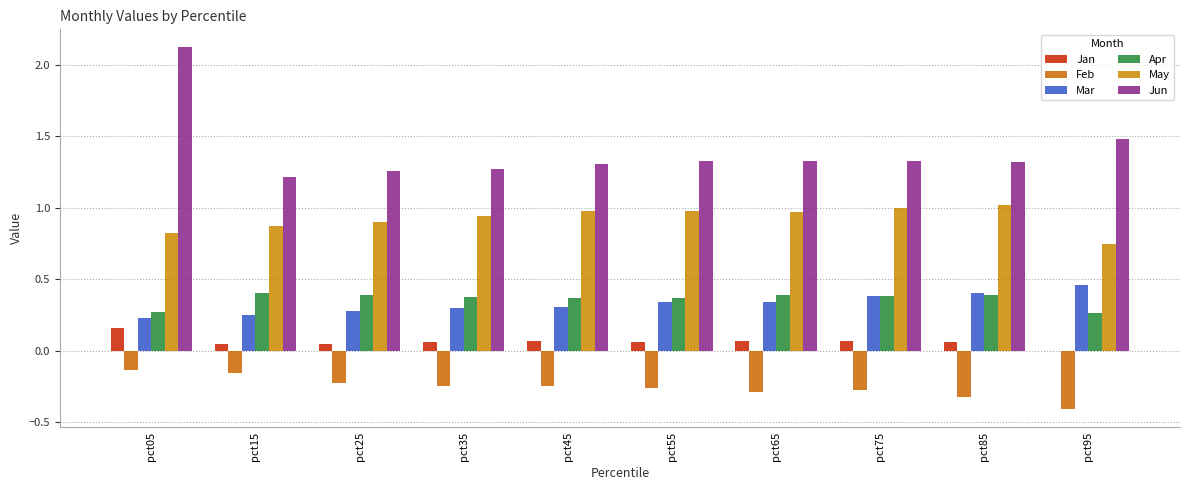

Which category has the lowest value across all series?

pct95